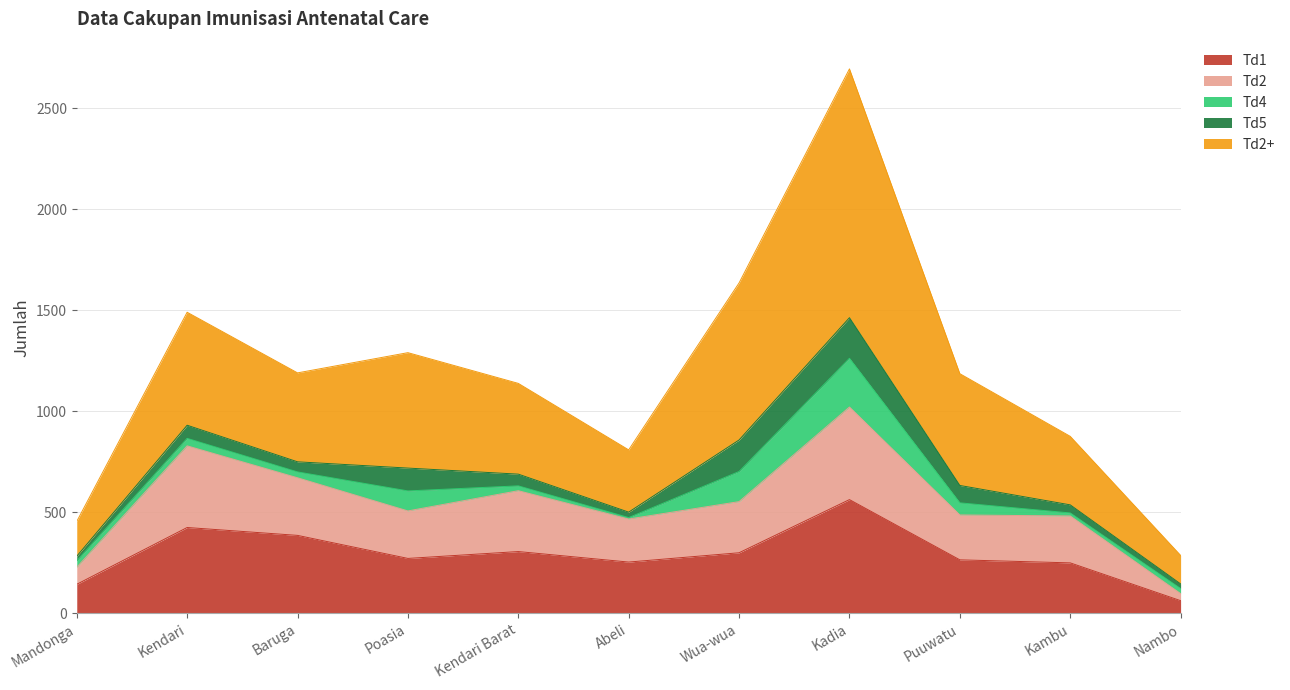

True or false: Td2+ and Td1 intersect in this chart.

False